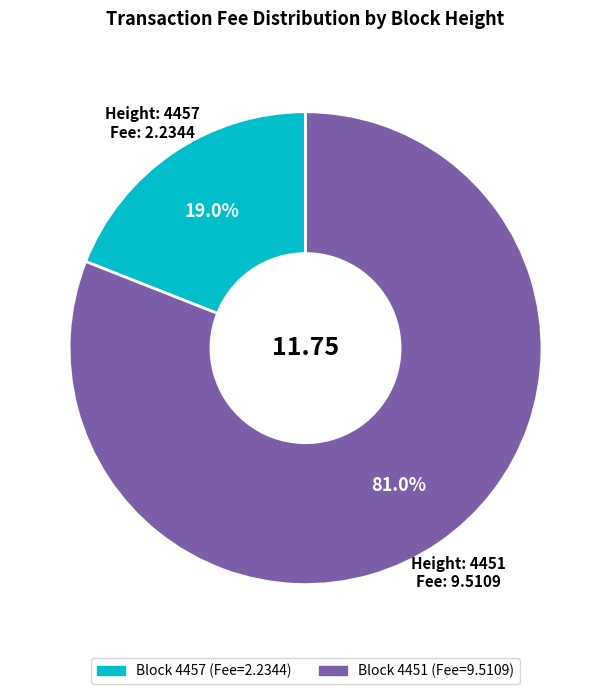

What is the smallest slice in the pie chart?

4457